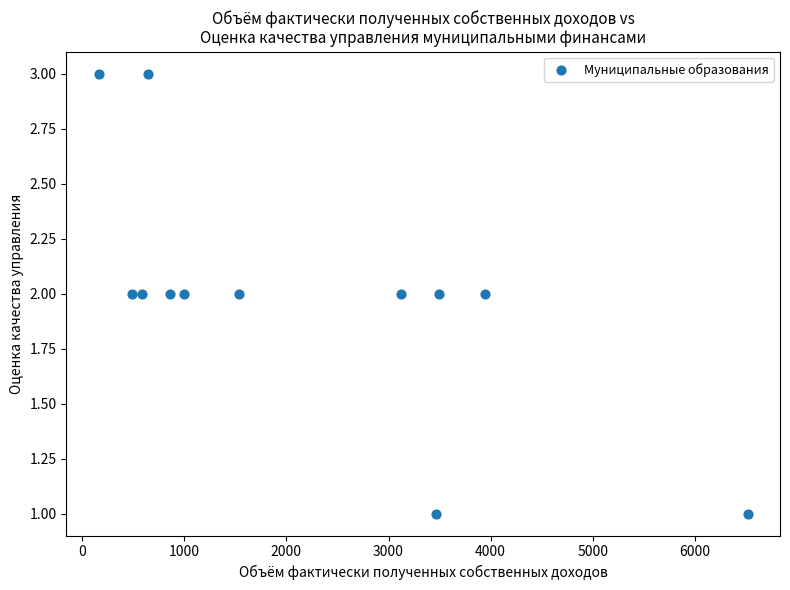

How many data points are displayed?

12